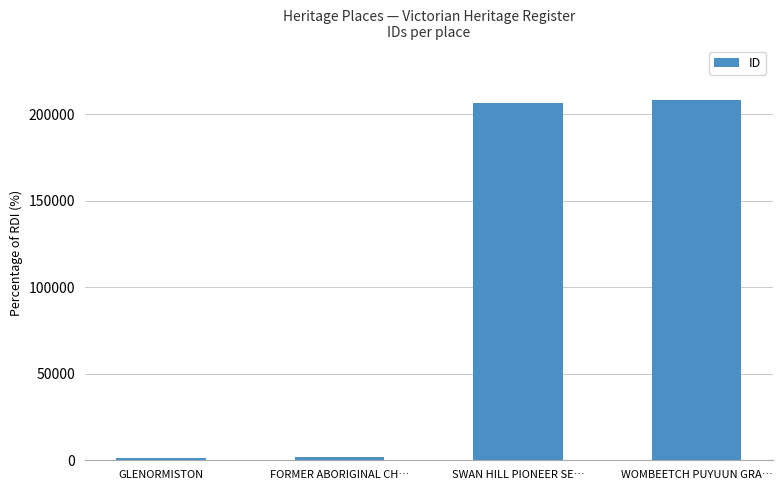

Where is the data nearest to the value 104829?

SWAN HILL PIONEER SE…